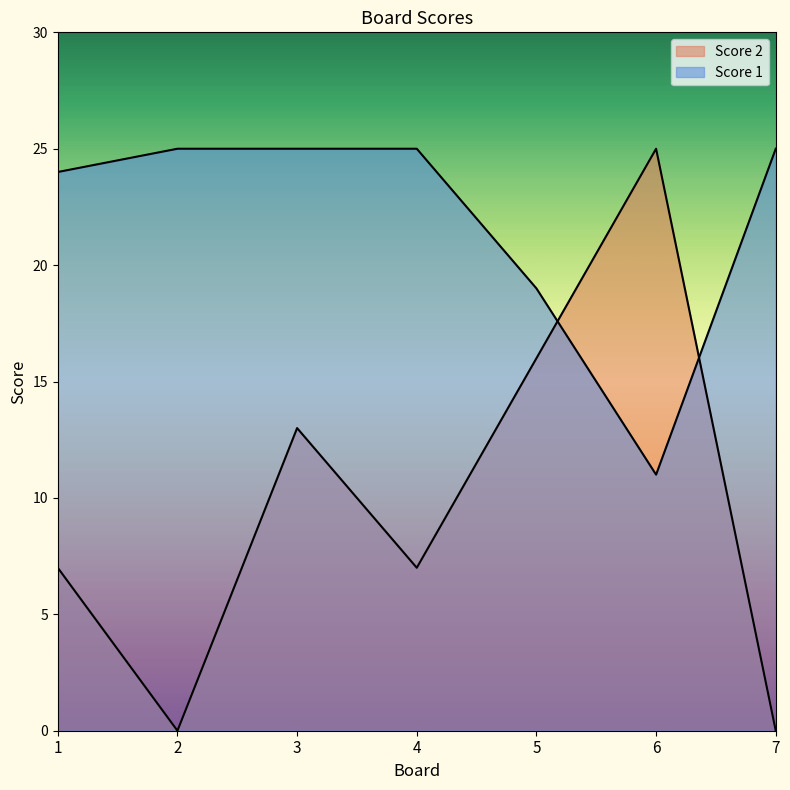

Count the number of categories in the chart.

7